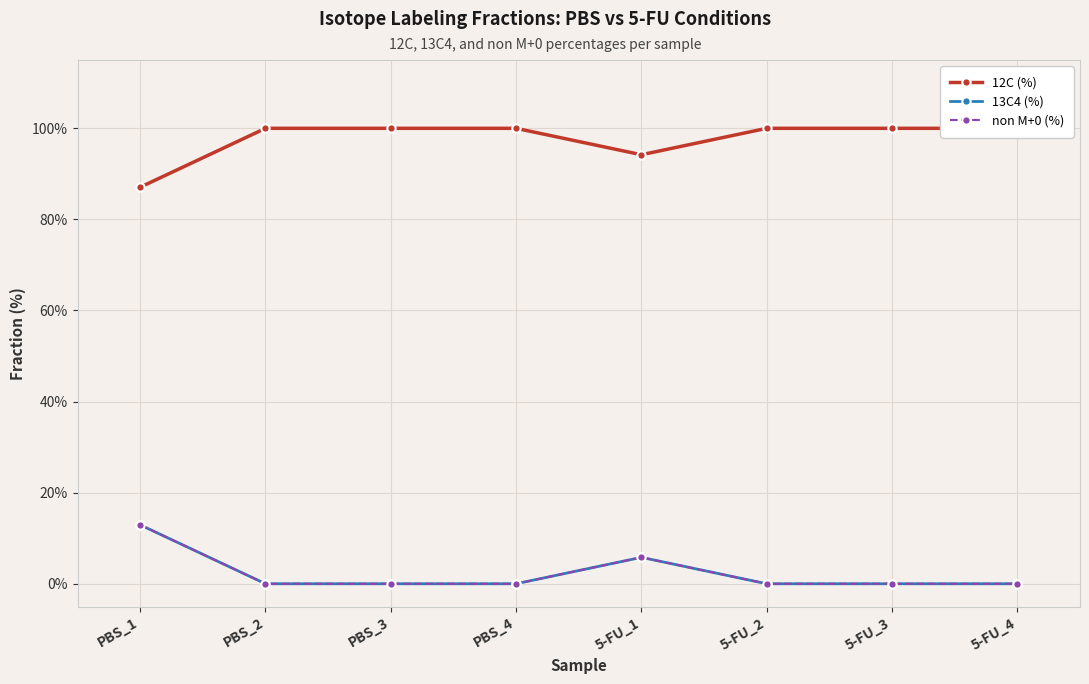

The 12C (%) series shows 87.1 at PBS_1. True or false?

True